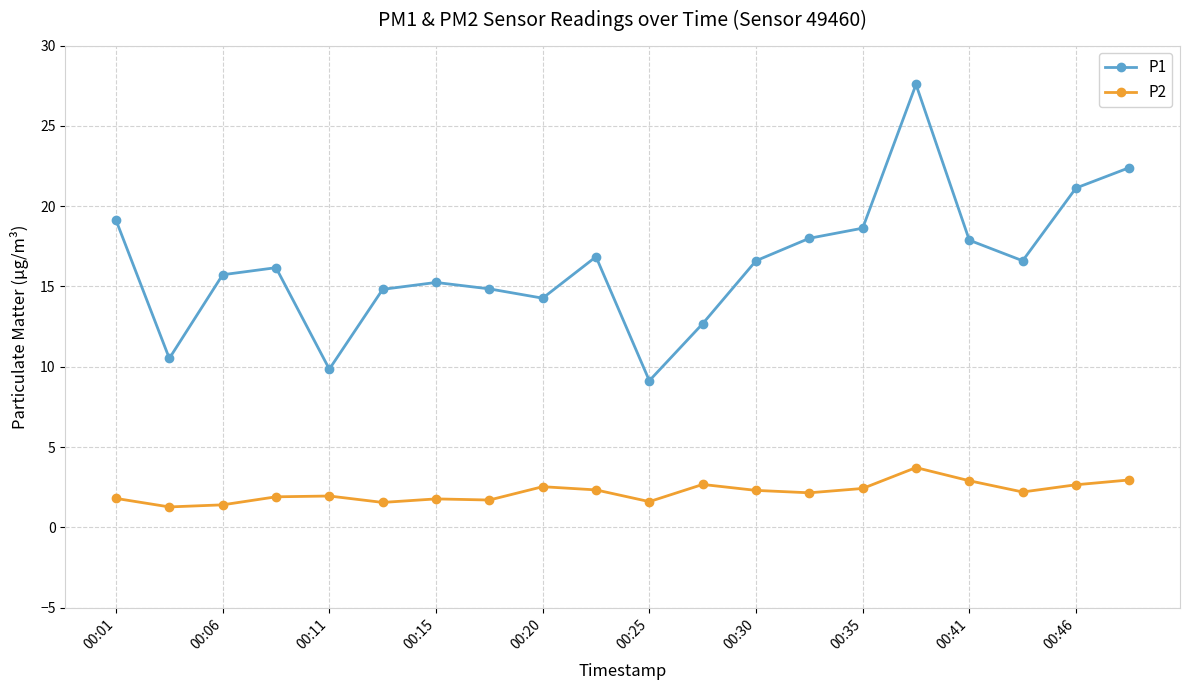

What is the sum of all P1 values?

328.1